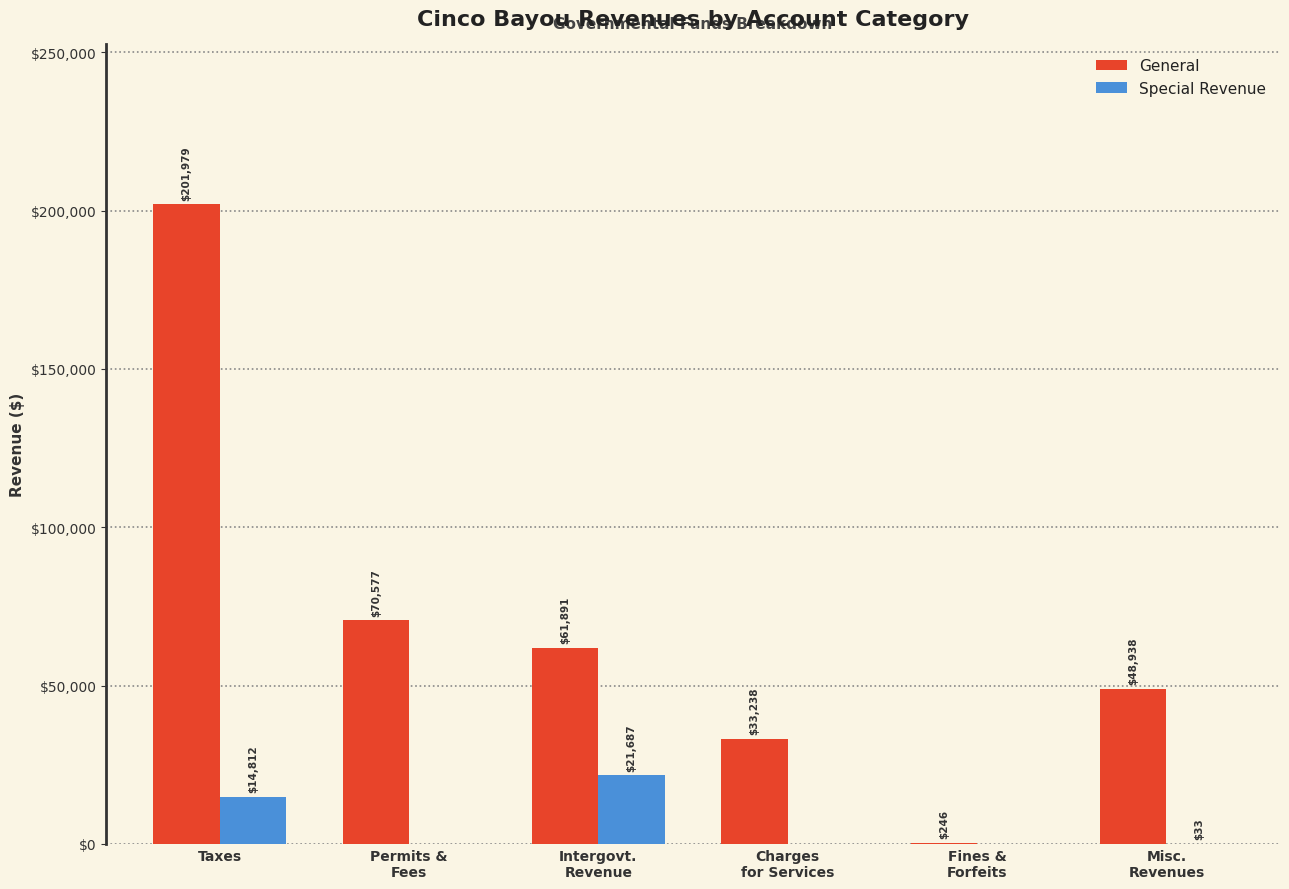

Reading left to right, list all the values displayed in this chart.

General: 201979	70577	61891	33238	246	48938
Special Revenue: 14812	0	21687	0	0	33